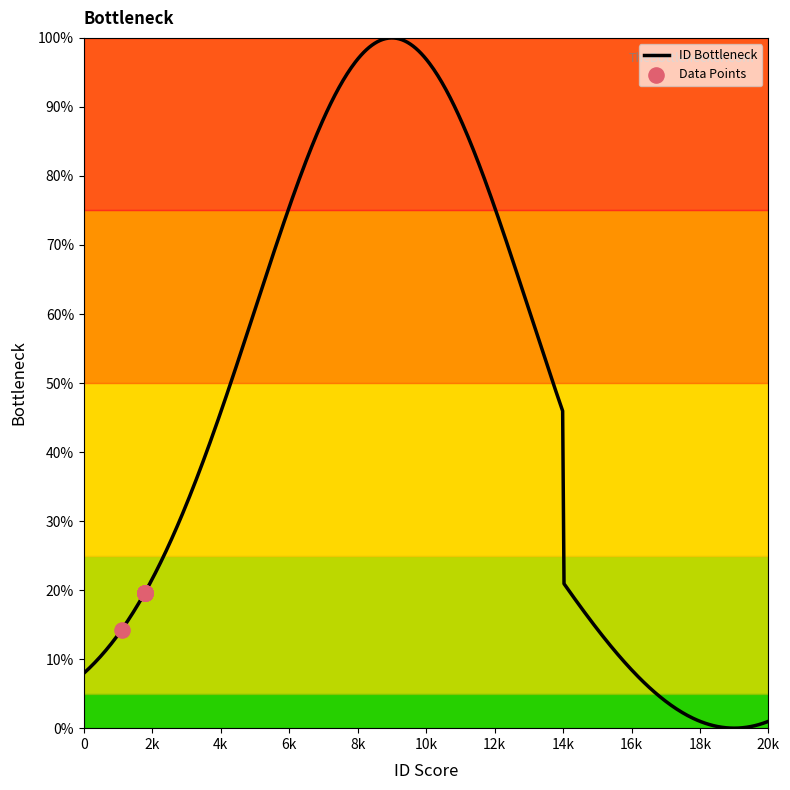

Approximately how many times larger is the value at 4257 compared to 4257?

1.0